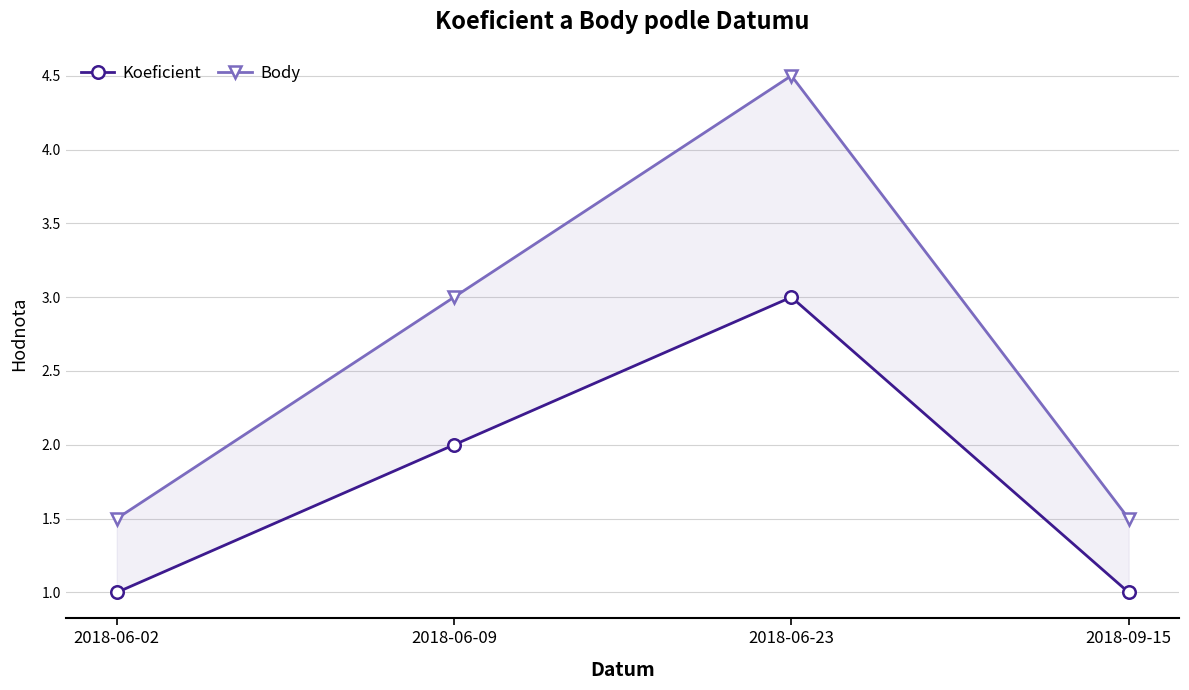

What is the label of the 3rd point from the right?

2018-06-09